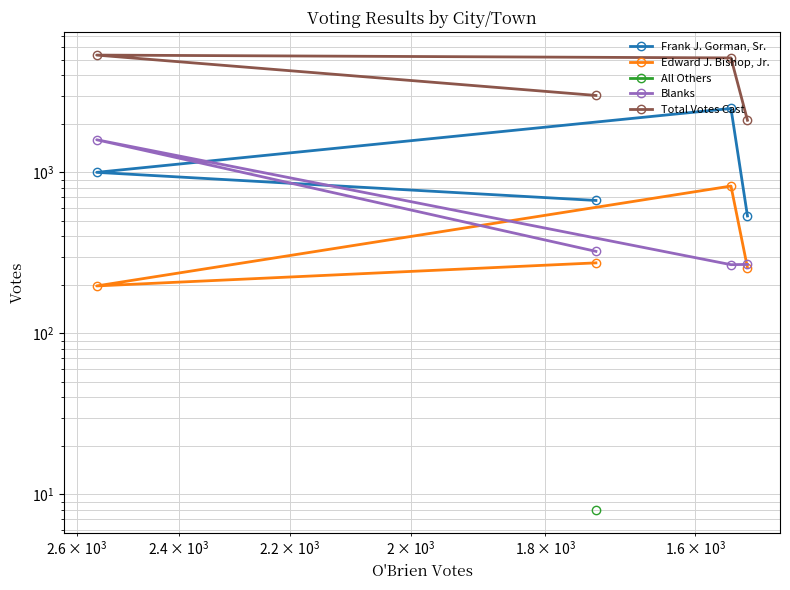

Does the chart display data point markers on the line(s)?

Yes